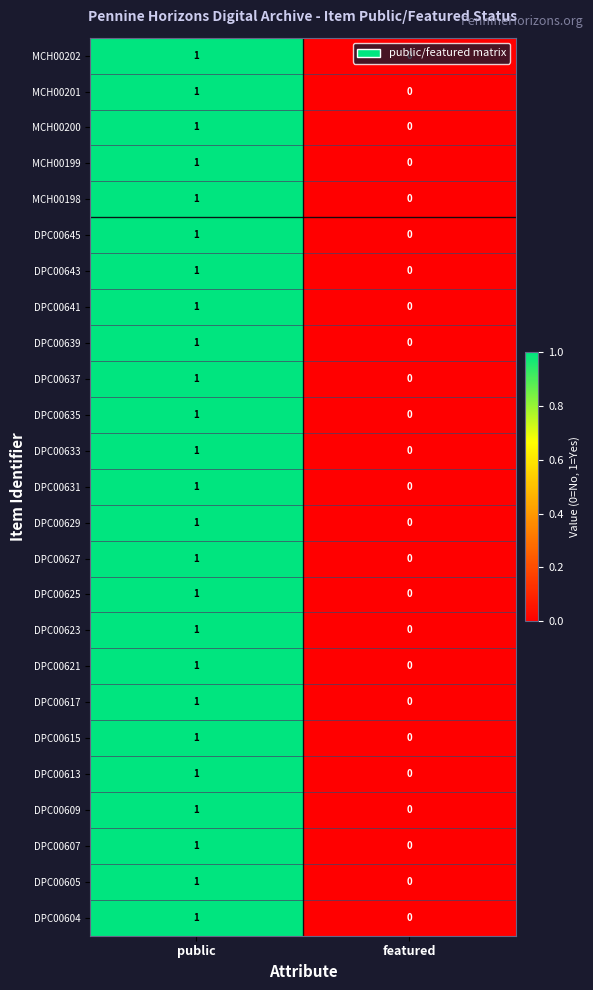

At which category is the sum across all series the highest?

public